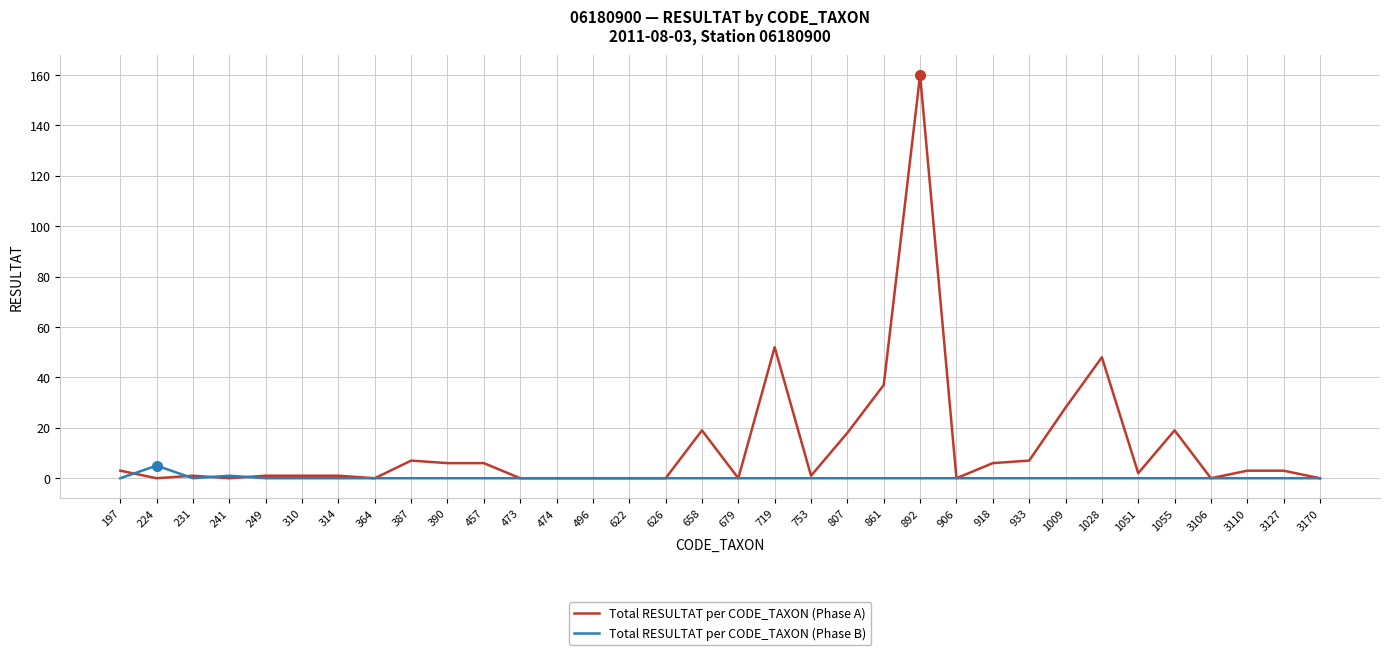

At which label does Total RESULTAT per CODE_TAXON (Phase B) reach its peak?

224